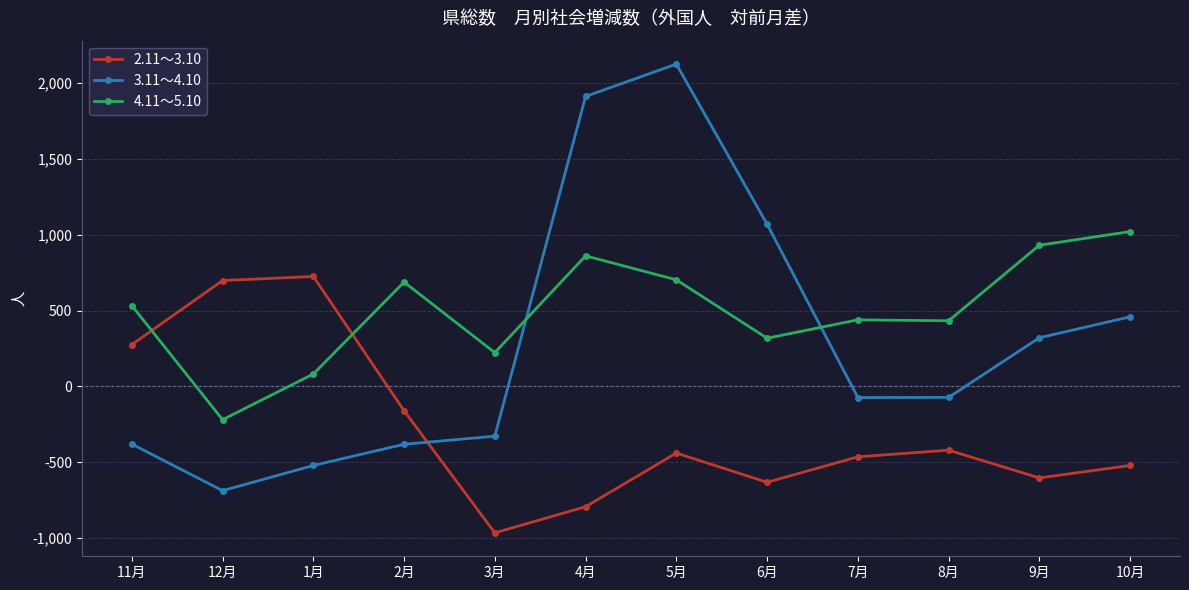

True or false: 4.11～5.10 has more than 0 points higher than both neighbors.

True